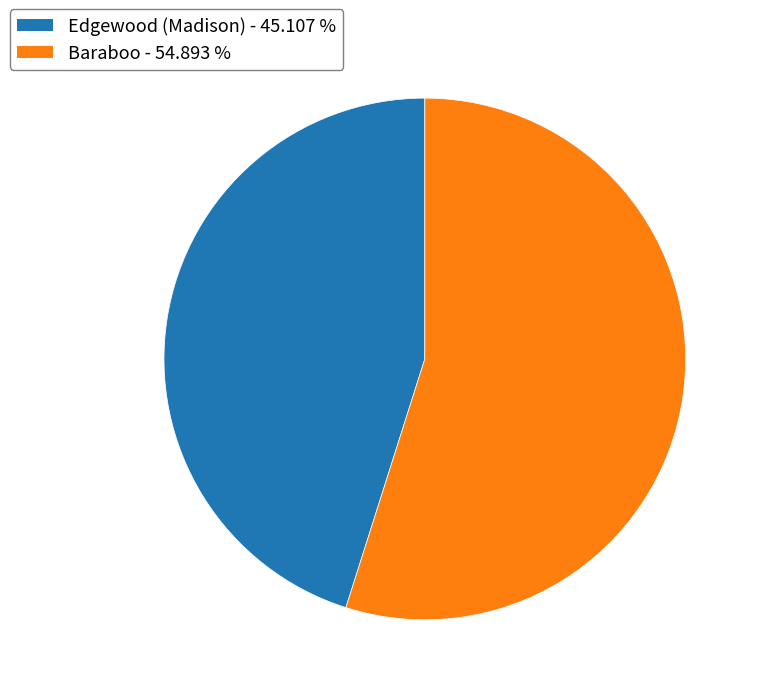

Approximately how many times larger is the value at Edgewood (Madison) compared to Baraboo?

0.8